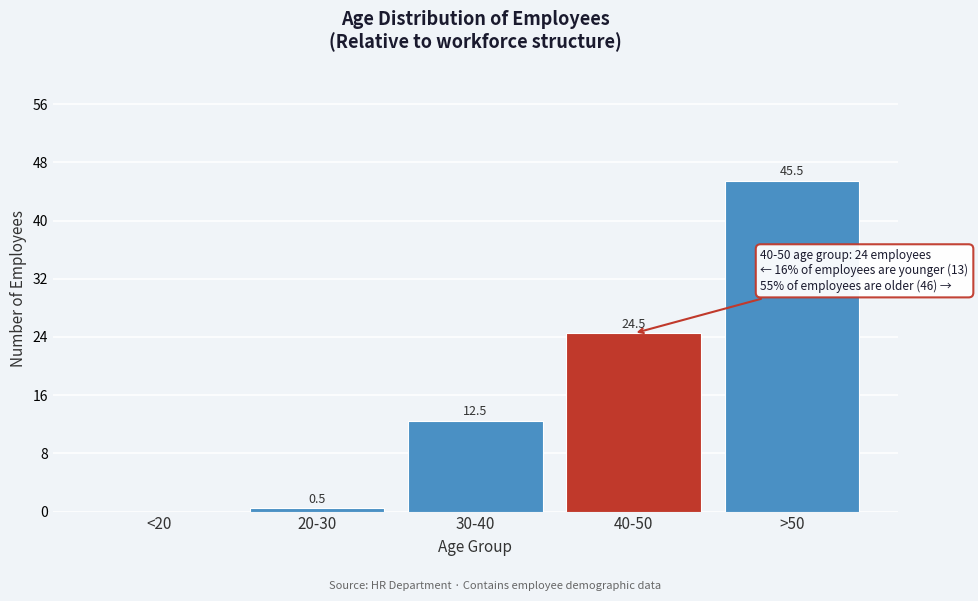

Reading right to left, what are all the values shown in this chart?

>50=45.5	40-50=24.5	30-40=12.5	20-30=0.5	<20=0.0